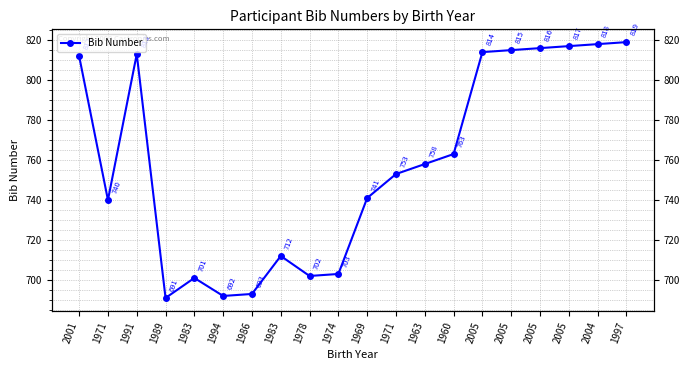

How many lines are shown in the chart?

1